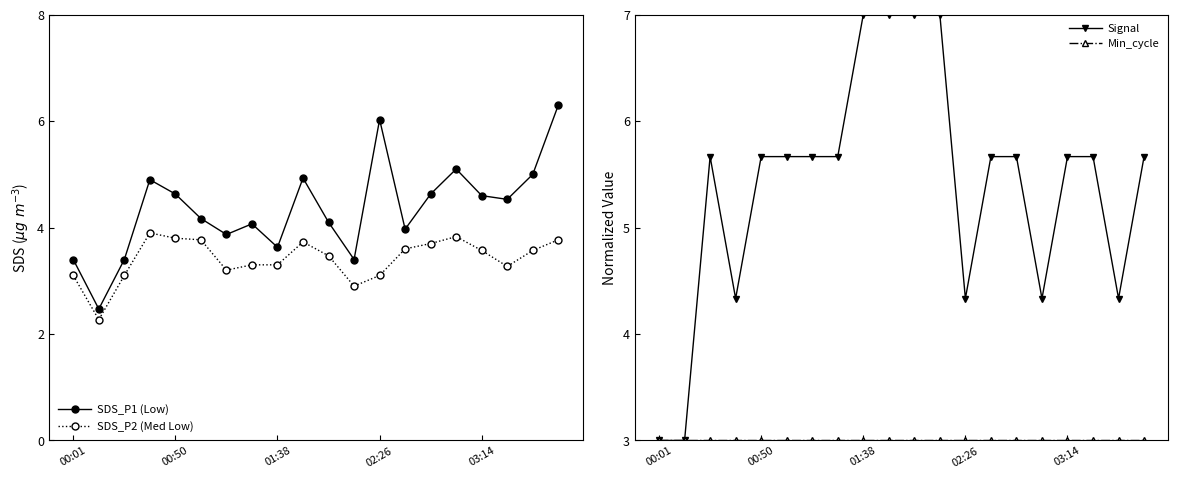

Which series has the largest total across all categories?

Signal